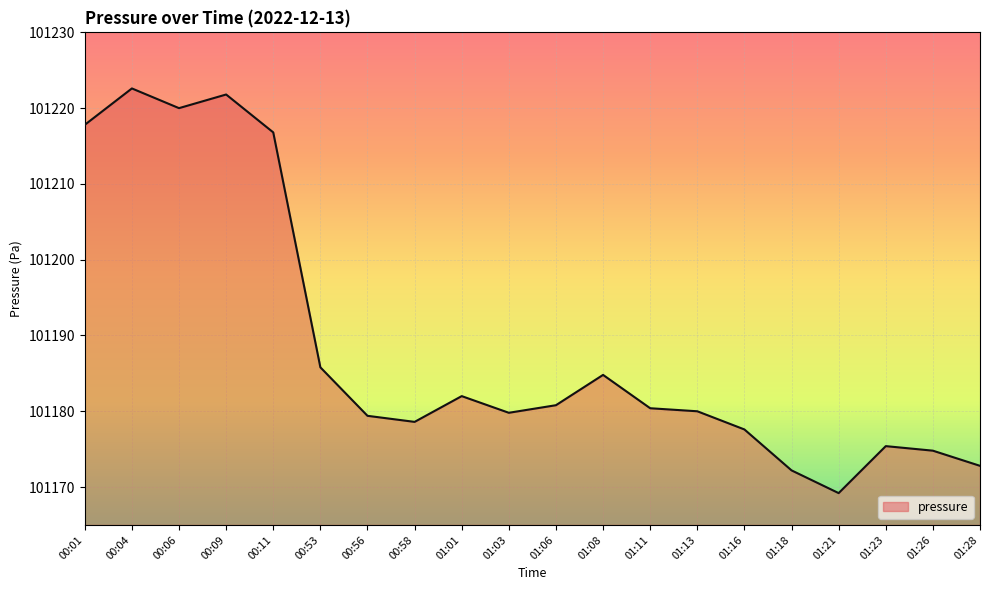

What is the maximum value shown in the chart?

101222.6